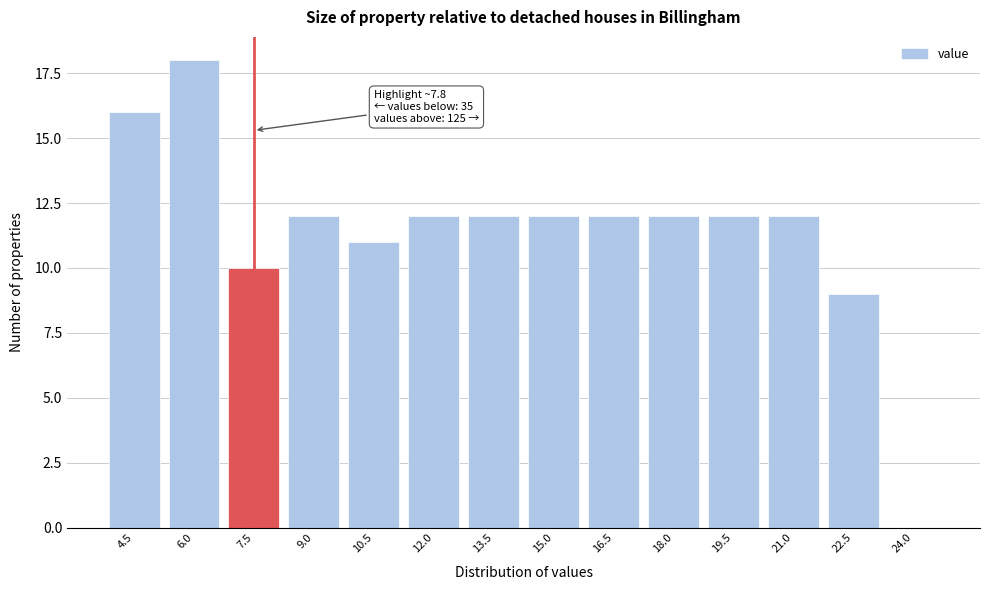

Reading right to left, extract all data points from this chart.

24.0=0	22.5=9	21.0=12	19.5=12	18.0=12	16.5=12	15.0=12	13.5=12	12.0=12	10.5=11	9.0=12	7.5=10	6.0=18	4.5=16